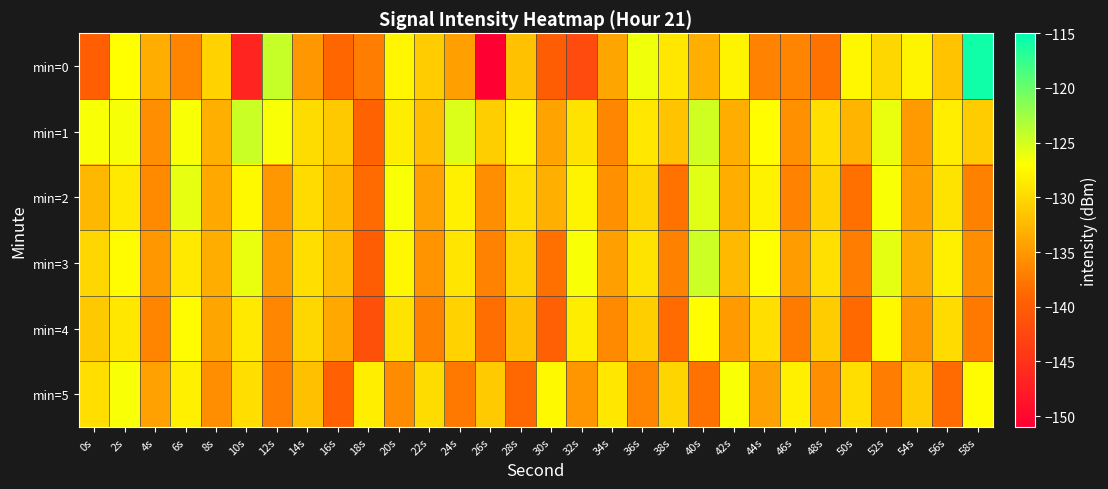

Which series has the largest range (max minus min)?

min=0